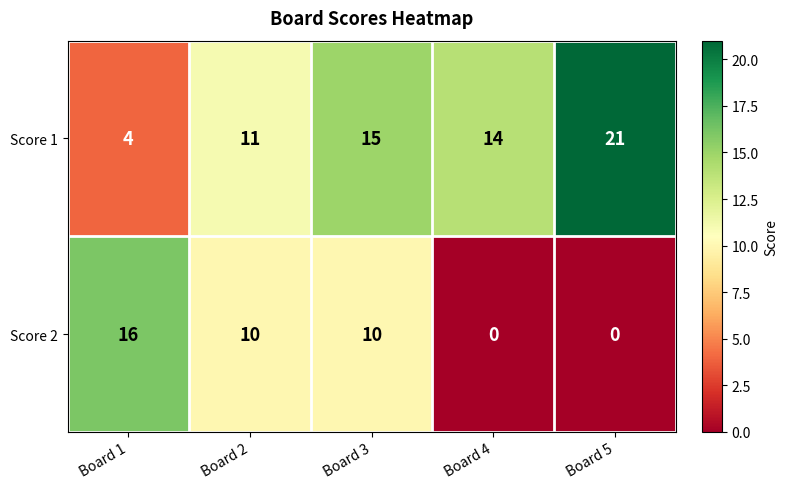

Which series has the largest total across all categories?

Score 1